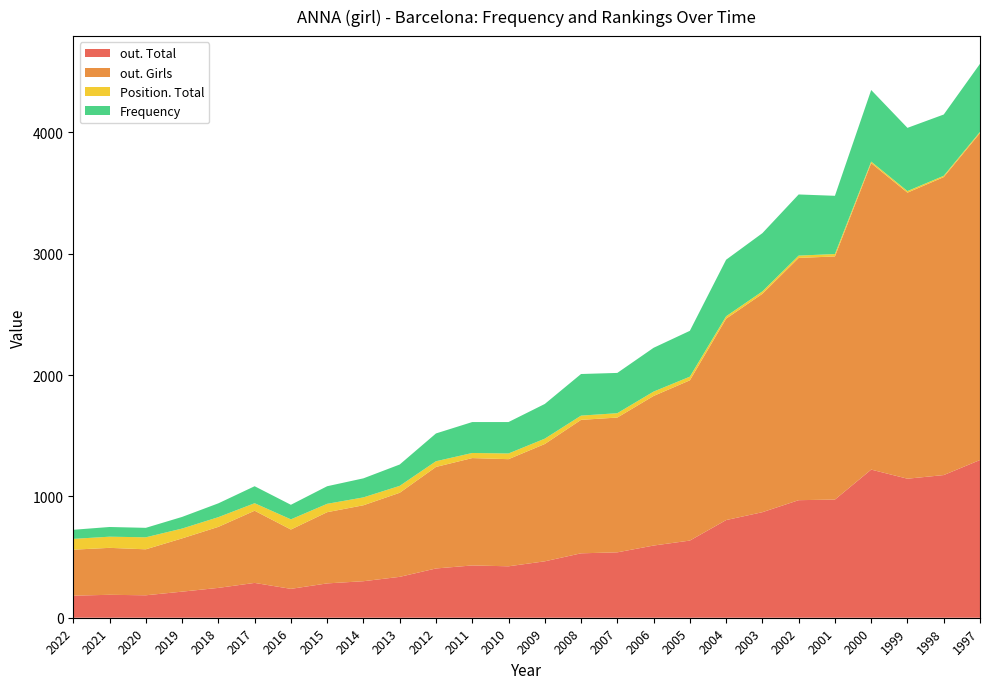

Reading left to right, extract all data points from this chart.

Frequency: 75	80	78	96	114	140	120	145	157	176	229	255	259	286	343	332	361	378	466	480	504	480	590	521	505	561
Position. Total: 89	92	99	81	80	62	84	69	65	57	47	42	47	44	35	36	36	30	20	20	19	20	13	13	11	10
out. Total: 182	189	185	215	246	287	238	283	301	337	406	431	424	465	531	539	595	636	805	870	969	974	1221	1146	1176	1300
out. Girls: 379	387	379	439	503	595	489	587	626	693	837	885	883	967	1100	1111	1233	1321	1660	1800	1997	2004	2526	2358	2456	2695